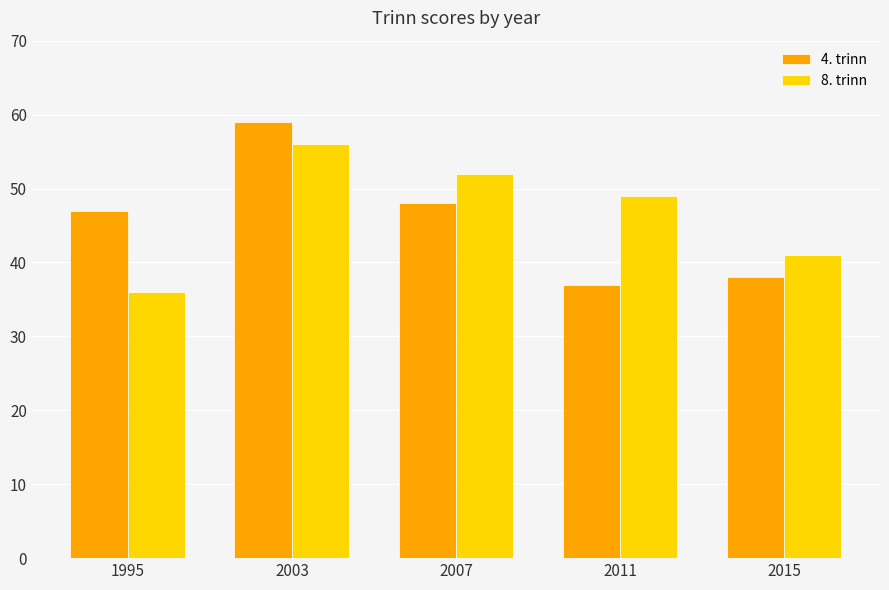

What is the value of the 4. trinn bar at the 2nd from the left?

59